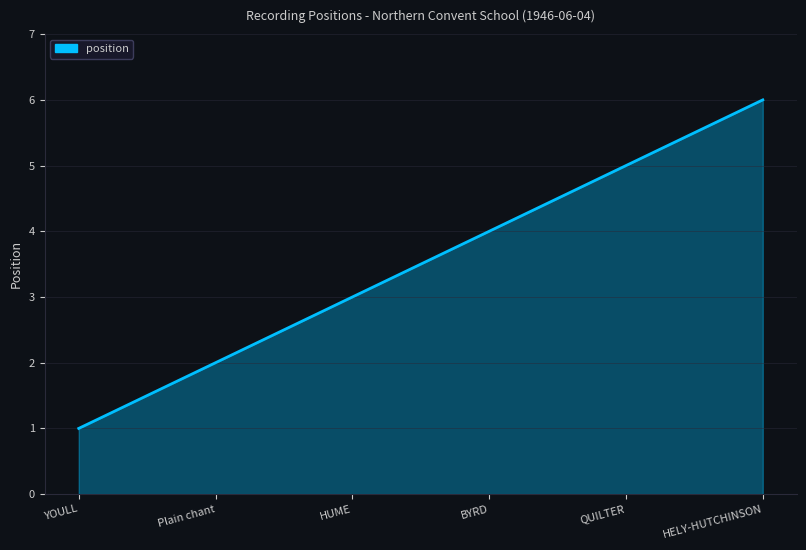

Rank the categories by value from lowest to highest.

YOULL, Plain chant, HUME, BYRD, QUILTER, HELY-HUTCHINSON